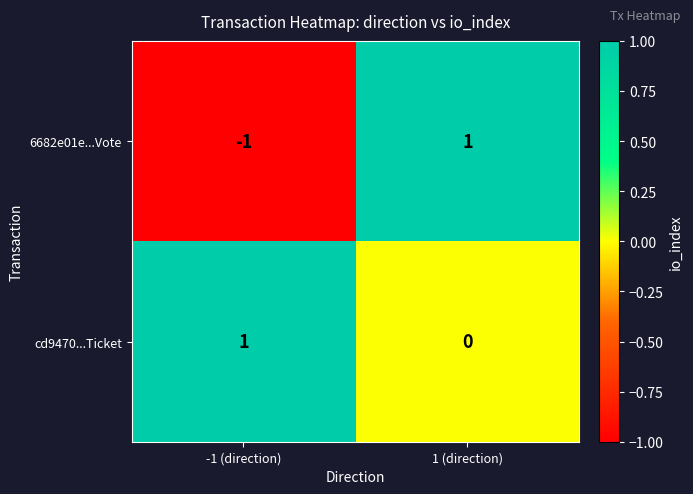

At how many categories does at least one series exceed 0?

2